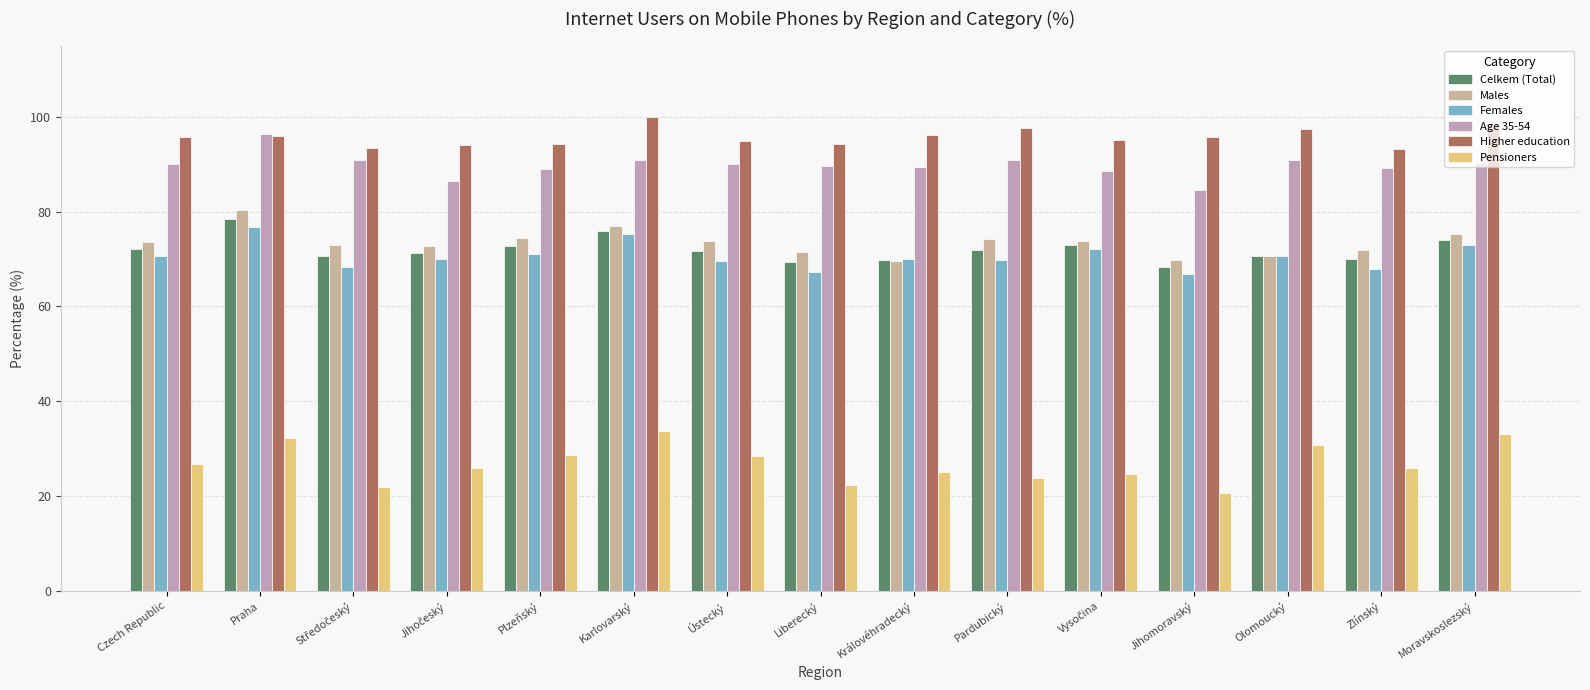

What are all the series names shown in the legend?

Celkem (Total), Males, Females, Age 35-54, Higher education, Pensioners